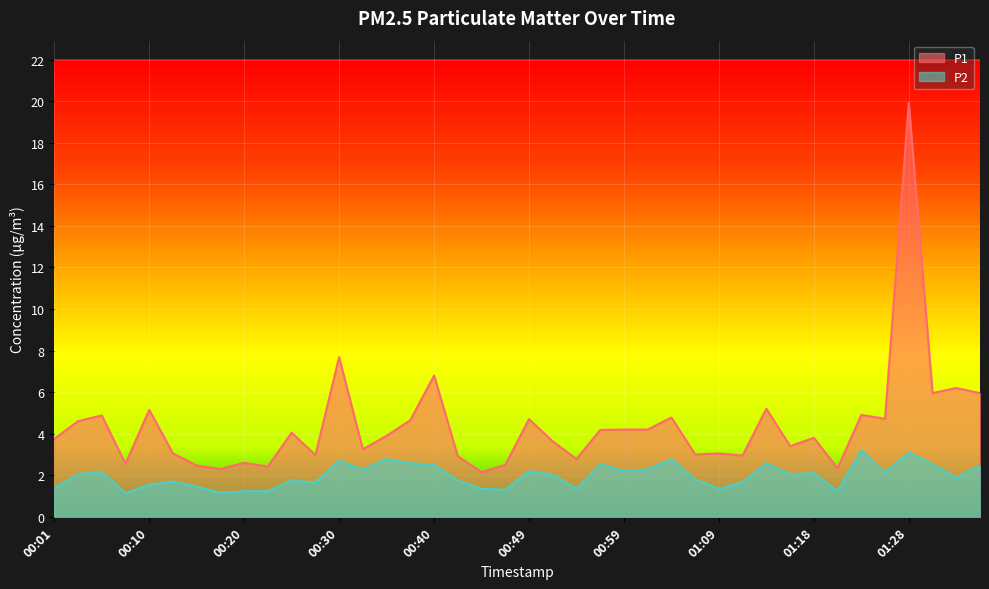

Reading right to left, transcribe all the data shown in this chart.

P1: 6.0	6.2	6.0	19.9	4.7	4.9	2.3	3.8	3.4	5.2	3.0	3.0	3.0	4.8	4.2	4.2	4.2	2.8	3.6	4.7	2.5	2.1	2.9	6.8	4.7	3.9	3.2	7.7	3.0	4.0	2.4	2.6	2.3	2.5	3.0	5.2	2.5	4.9	4.6	3.8
P2: 2.5	1.9	2.5	3.1	2.1	3.2	1.2	2.1	2.0	2.6	1.7	1.4	1.8	2.8	2.3	2.2	2.5	1.4	2.0	2.2	1.3	1.4	1.8	2.5	2.6	2.8	2.3	2.7	1.6	1.8	1.2	1.2	1.1	1.4	1.7	1.6	1.1	2.2	2.0	1.4